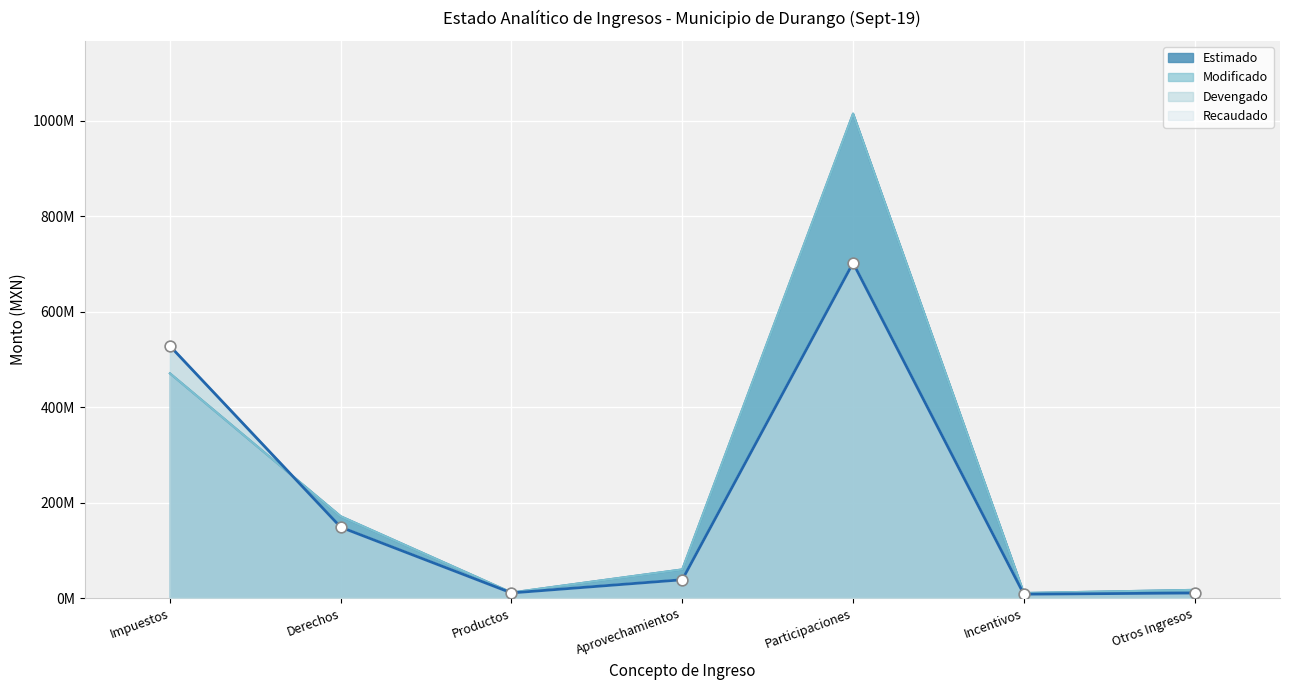

At how many categories does at least one series exceed 580447928?

1